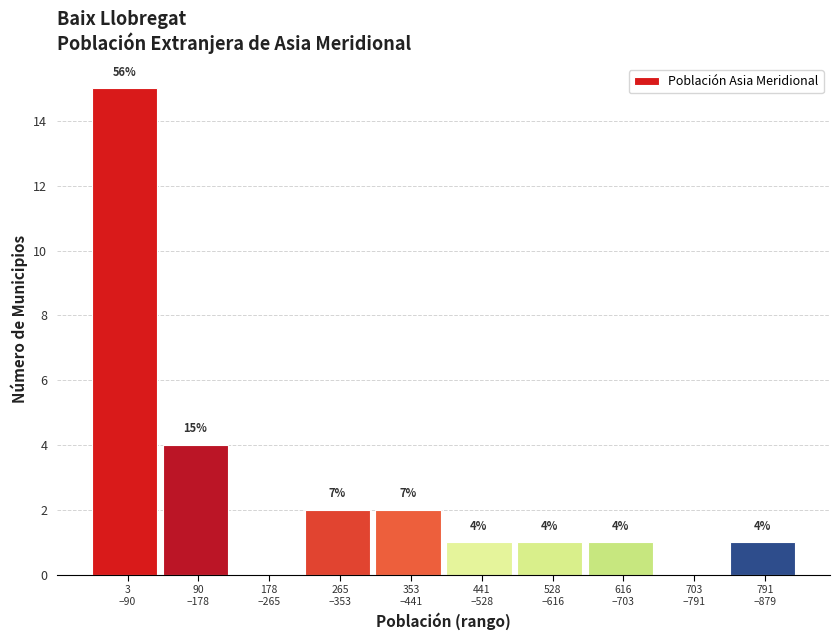

What is the maximum value shown in the chart?

15